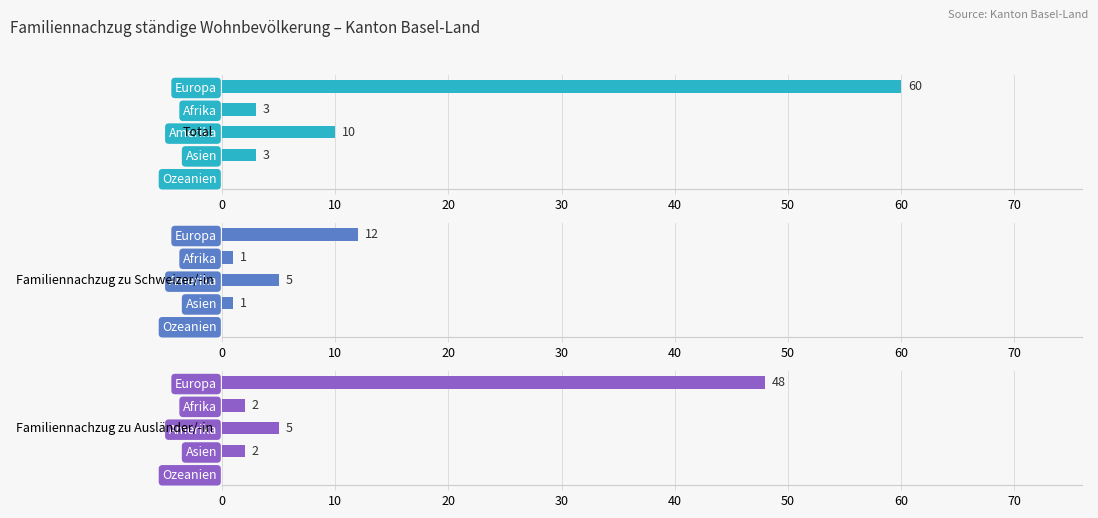

Read the Total value at Amerika.

10